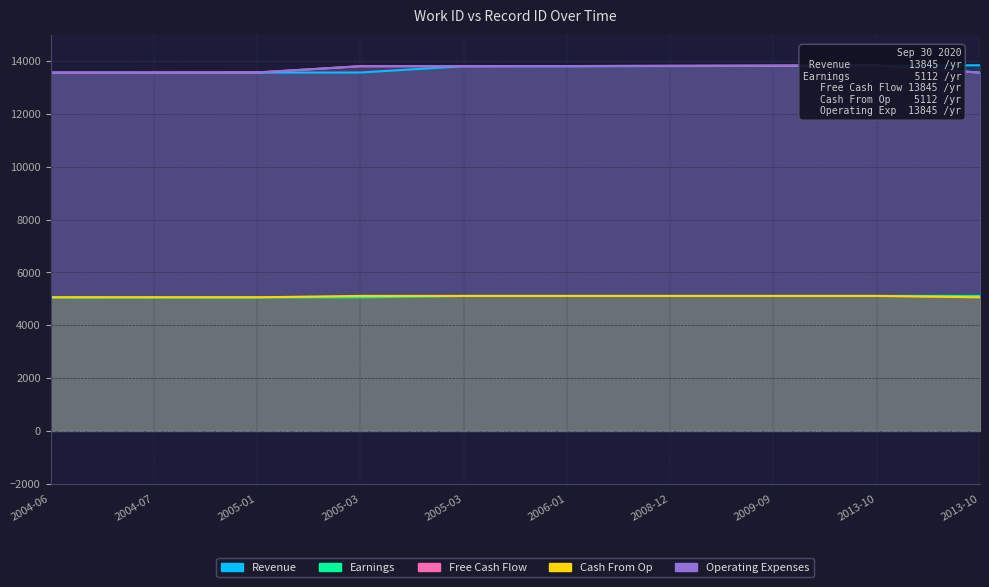

Which series has the largest total across all categories?

Revenue